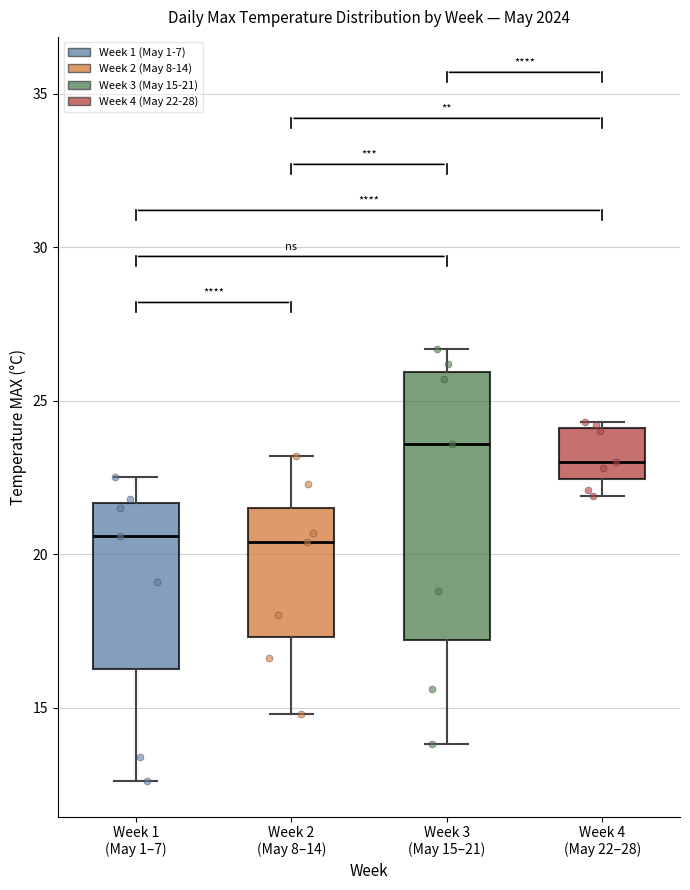

Which box is the tallest, from its lower edge to its upper edge?

Week 3 (May 15–21)